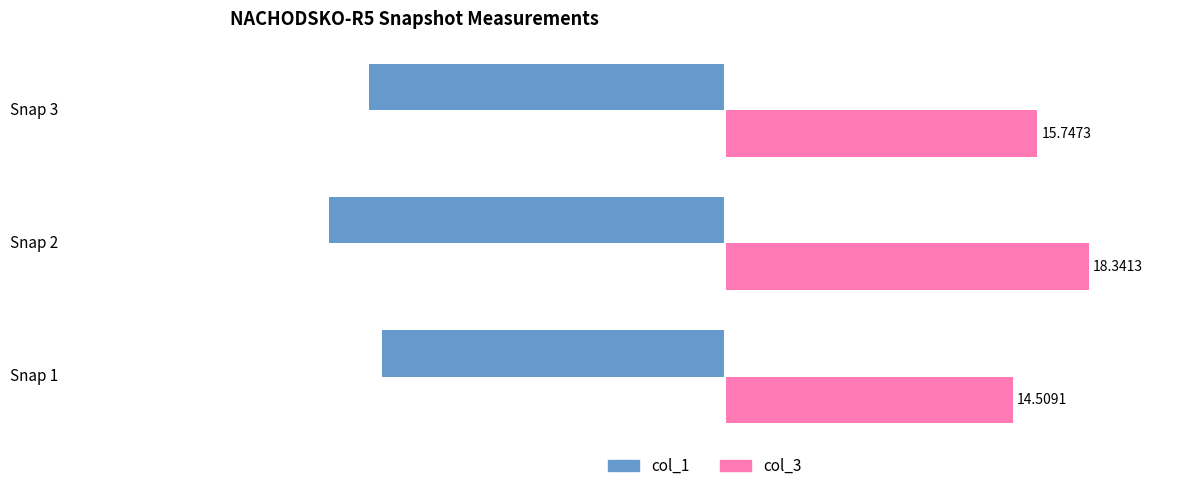

Which series has the largest total across all categories?

col_3